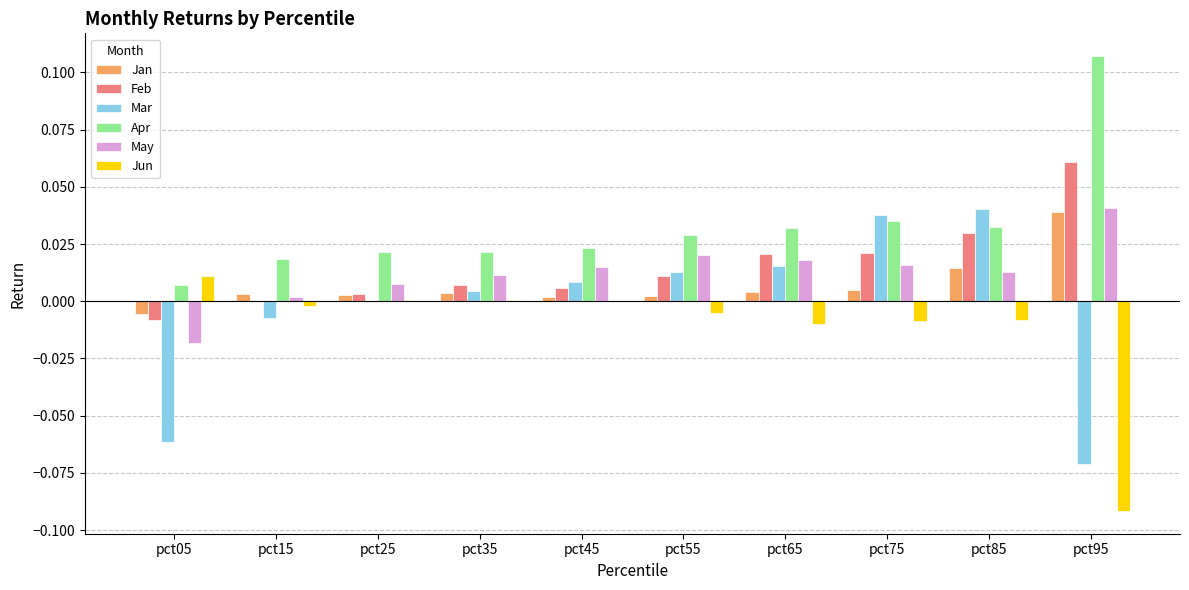

At which label does May first exceed 0?

pct15